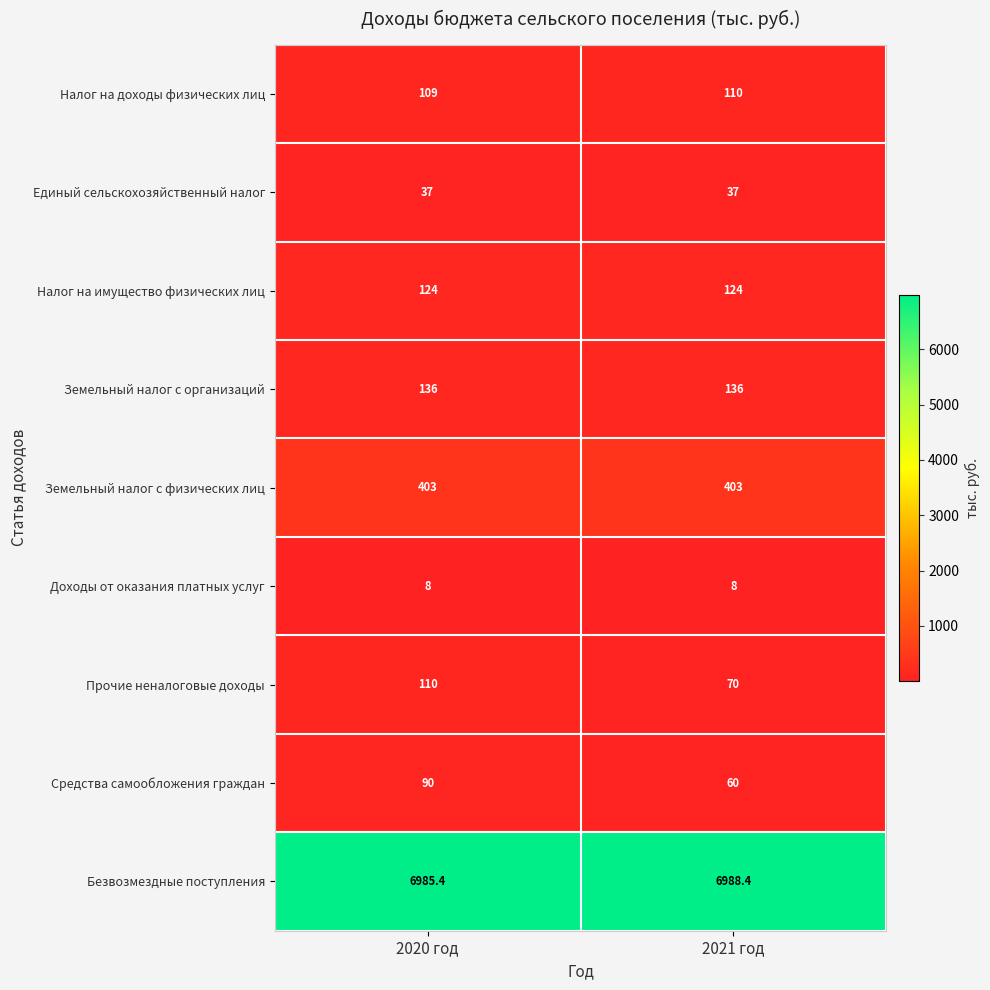

Which series has the largest range (max minus min)?

Прочие неналоговые доходы